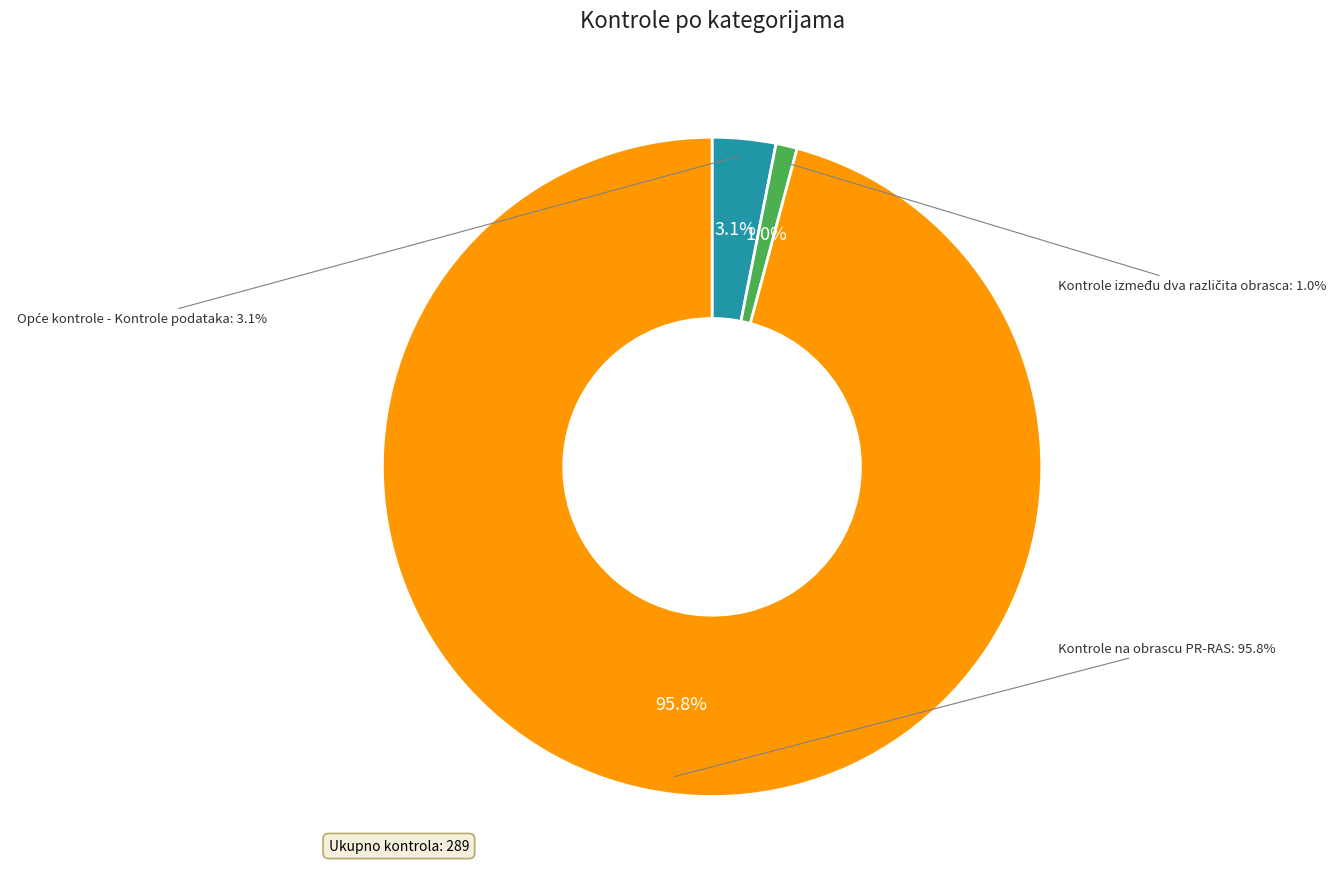

How many slices are in this pie chart?

3